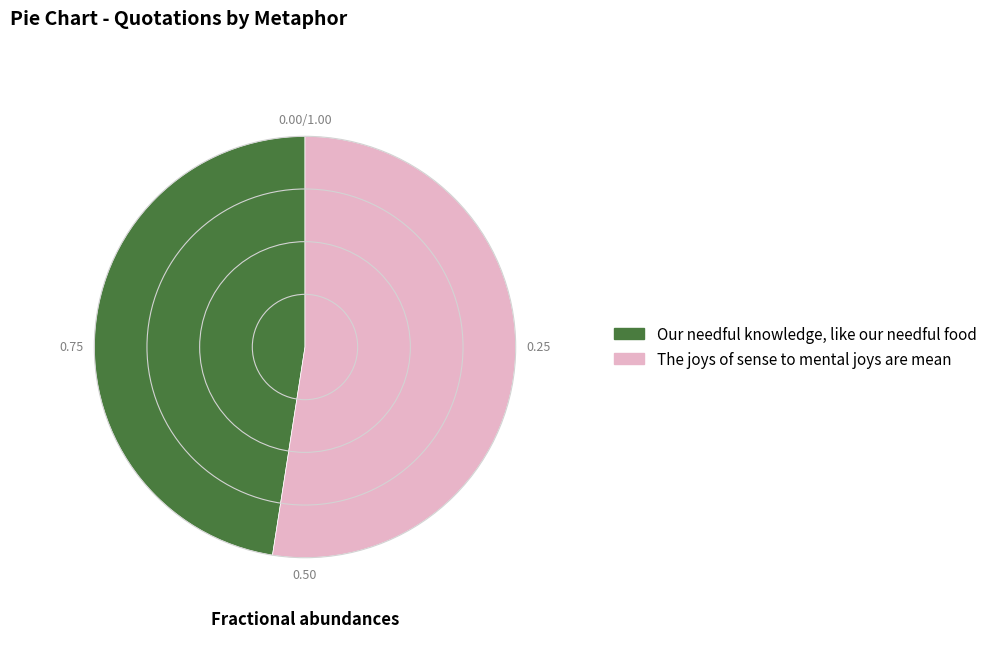

Approximately how many times larger is the value at The joys of sense to mental joys are mean compared to Our needful knowledge, like our needful food?

1.1